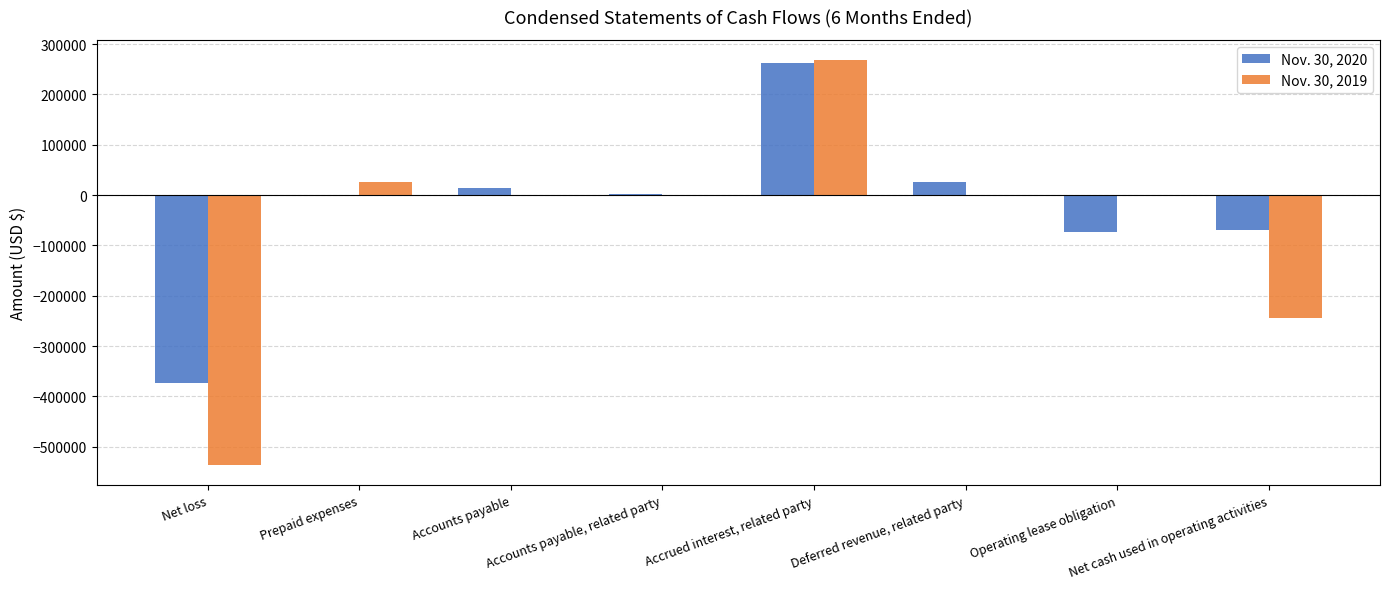

At which category is the sum across all series the highest?

Accrued interest, related party